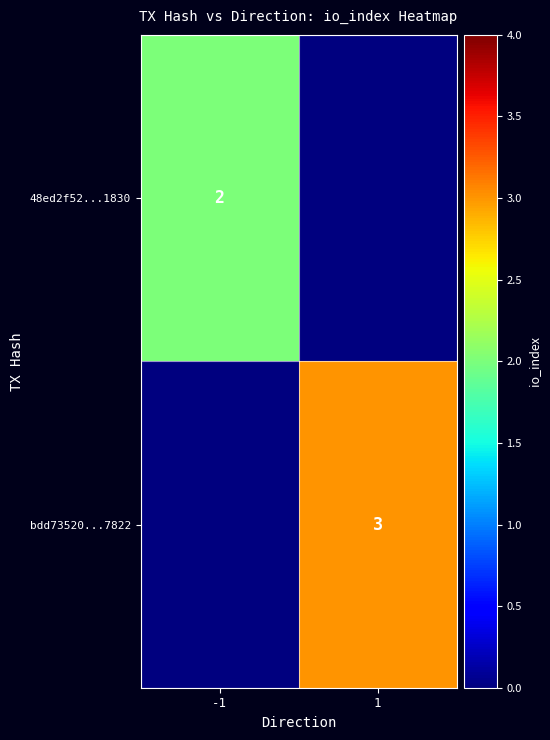

Is it true that bdd73520...7822 equals 3 at 1?

True